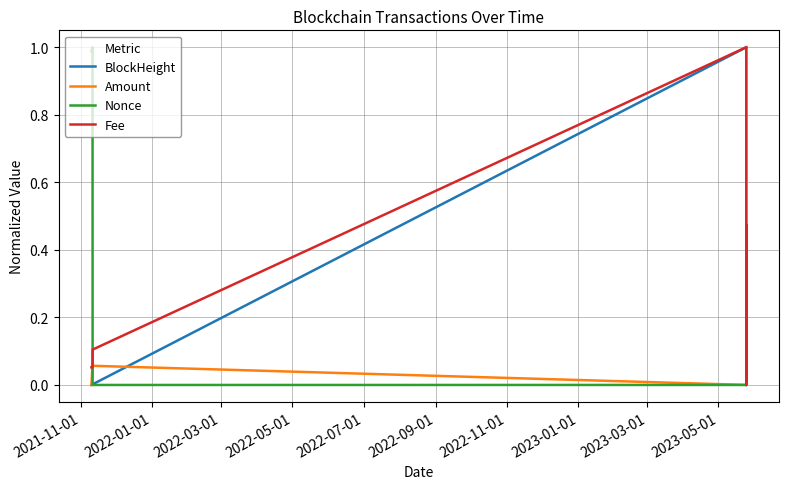

Which series has the largest total across all categories?

BlockHeight